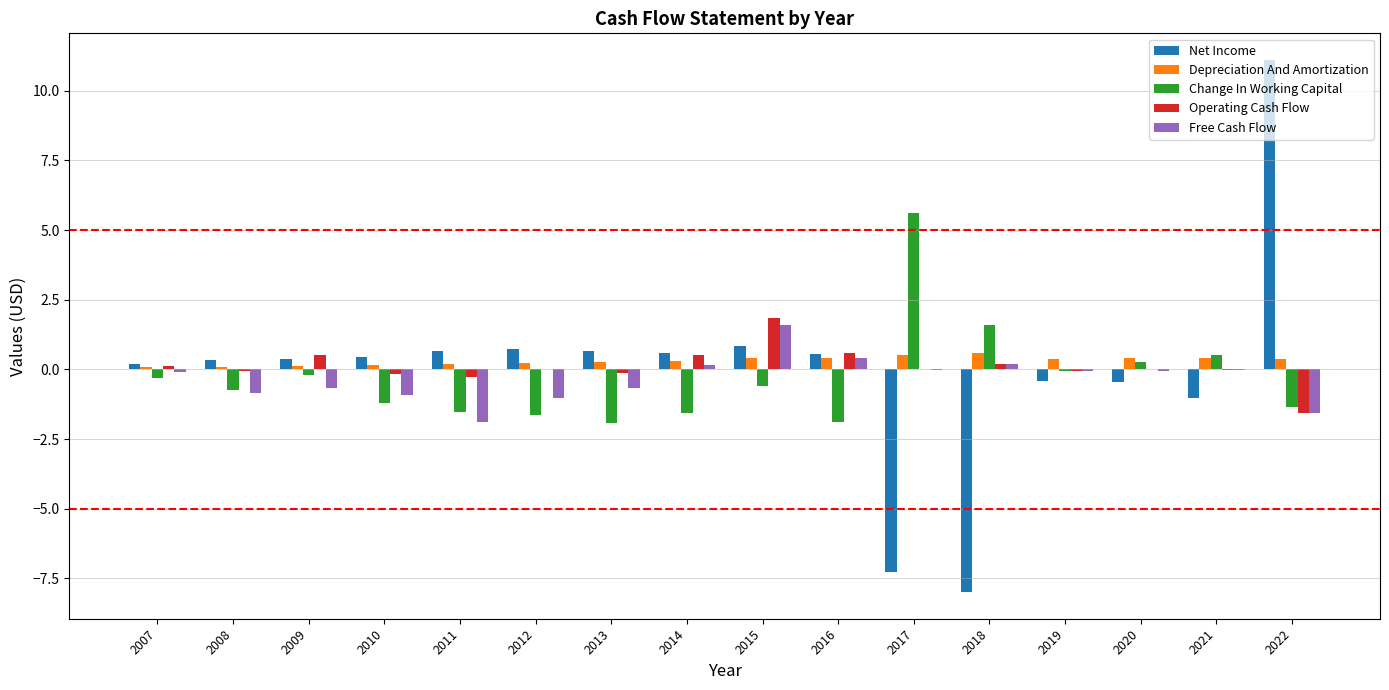

Which category has the highest value across all series?

2022